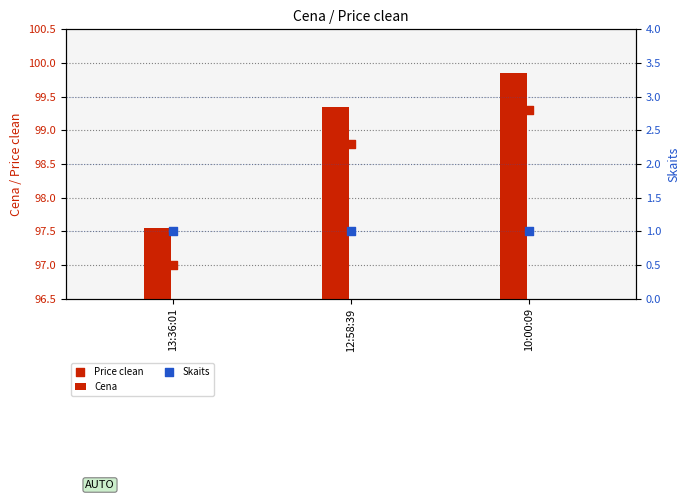

What is the total value across all series at 13:36:01?

195.6